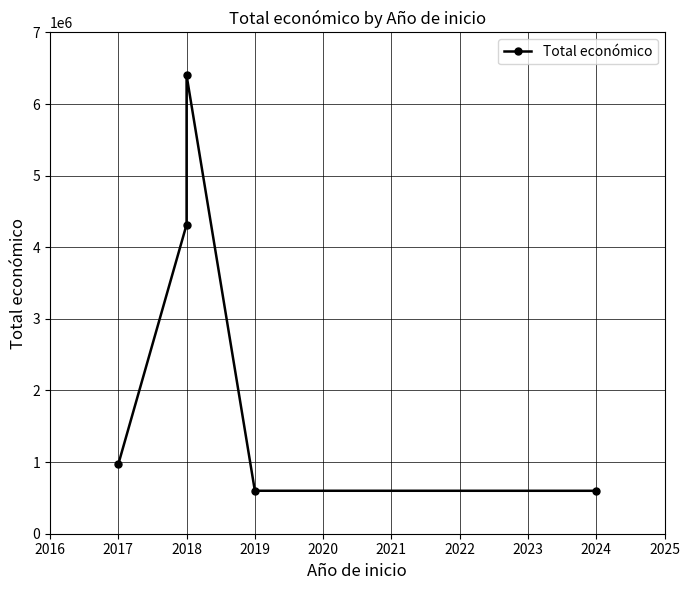

Count the number of values greater than 969996.

2